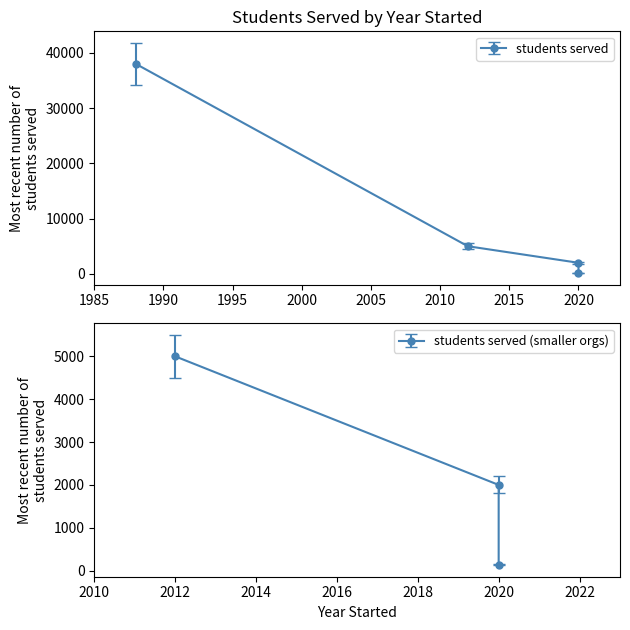

How many lines are shown in the chart?

1